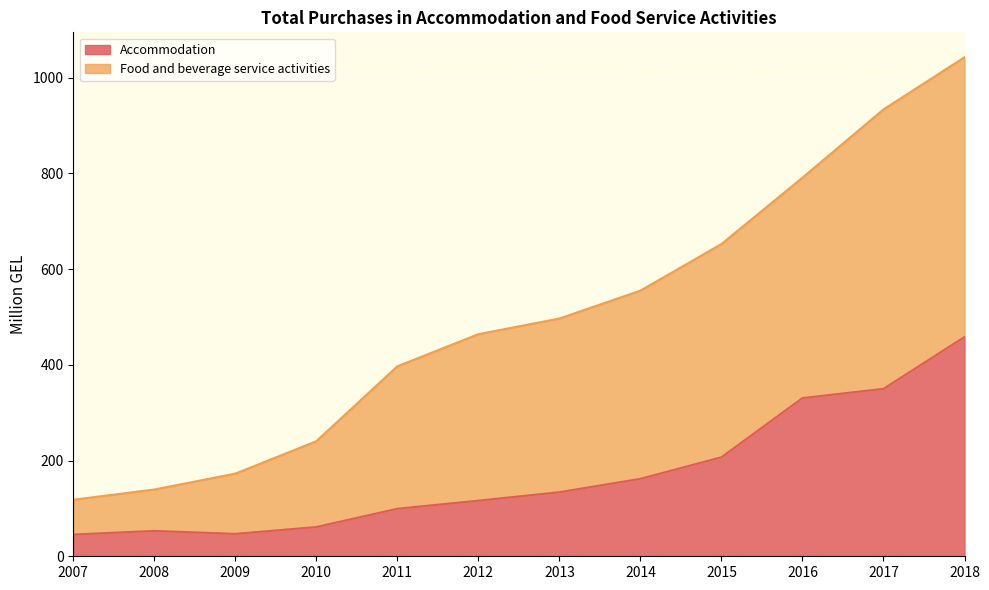

Which series changed the most between 2010 and 2014?

Food and beverage service activities